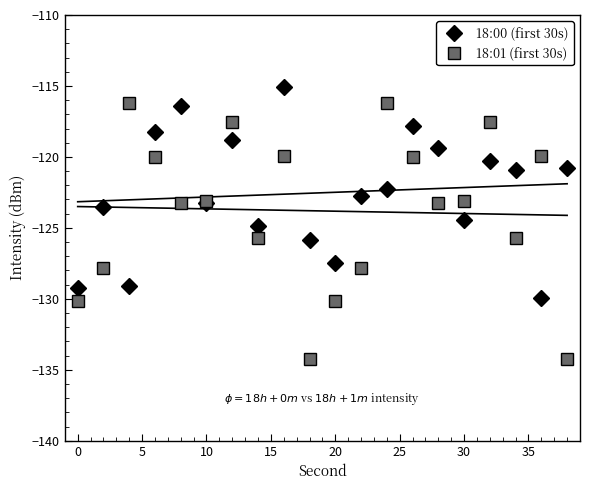

How many interior local valleys does the 18:01 (first 30s) series have?

5